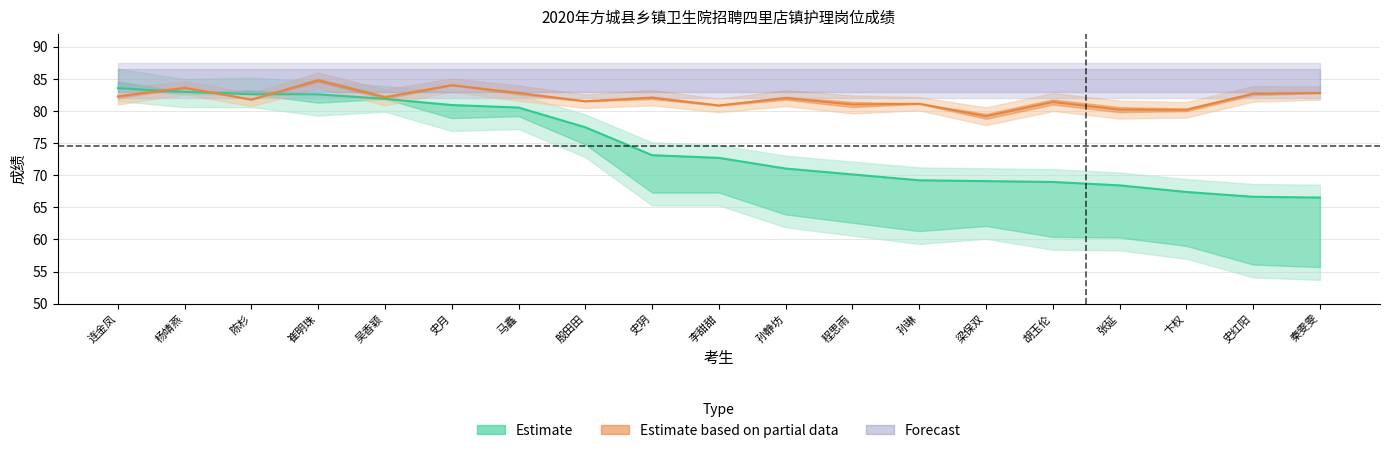

How many times do 最终面试成绩 and 笔试成绩 cross each other?

3